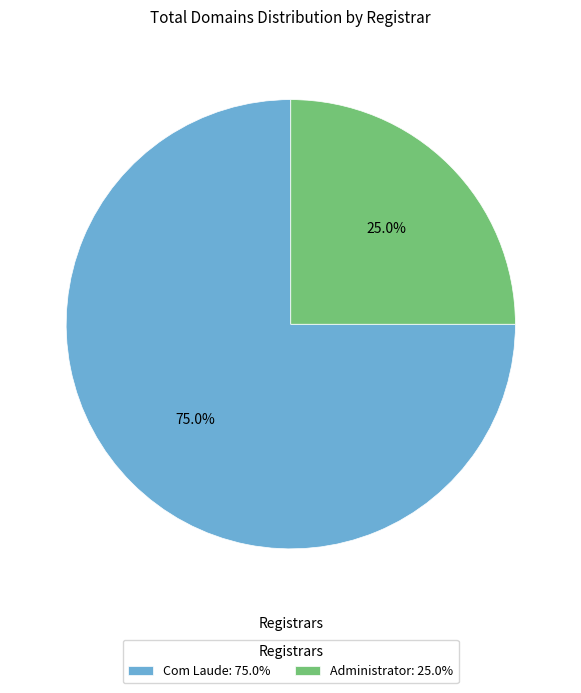

To the nearest percent, what is the difference between the largest and smallest slice percentages?

50%